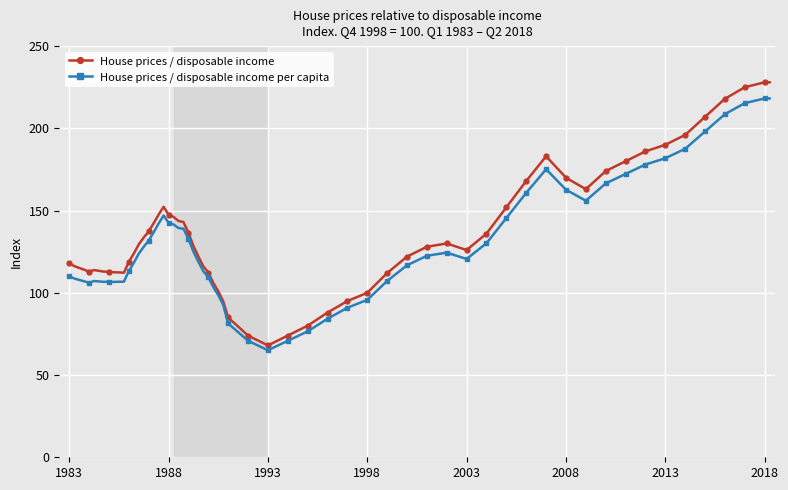

Which series has the largest range (max minus min)?

House prices / disposable income